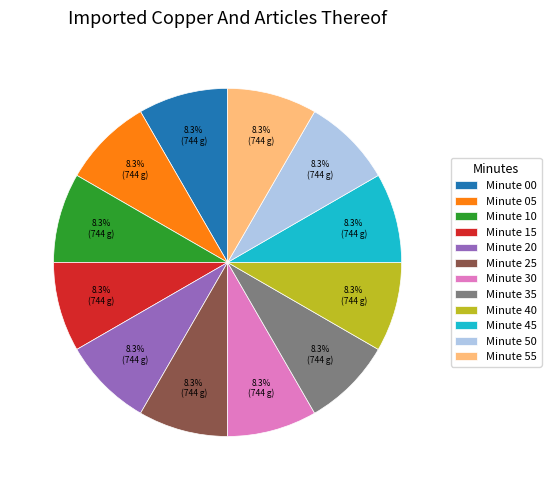

How many segments does this pie chart have?

12